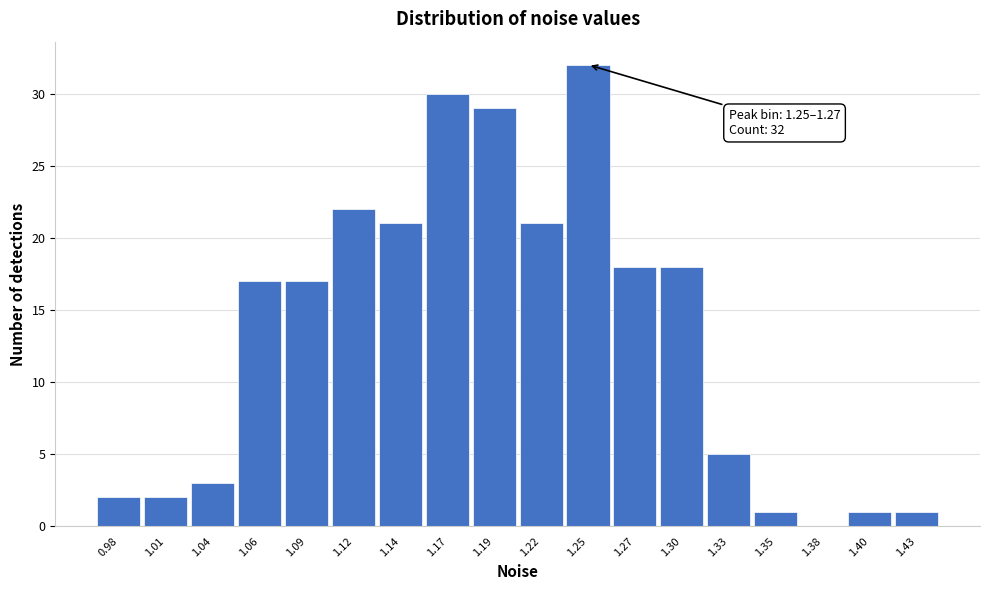

Reading left to right, list all the values displayed in this chart.

0.98=2	1.01=2	1.04=3	1.06=17	1.09=17	1.12=22	1.14=21	1.17=30	1.19=29	1.22=21	1.25=32	1.27=18	1.30=18	1.33=5	1.35=1	1.38=0	1.40=1	1.43=1